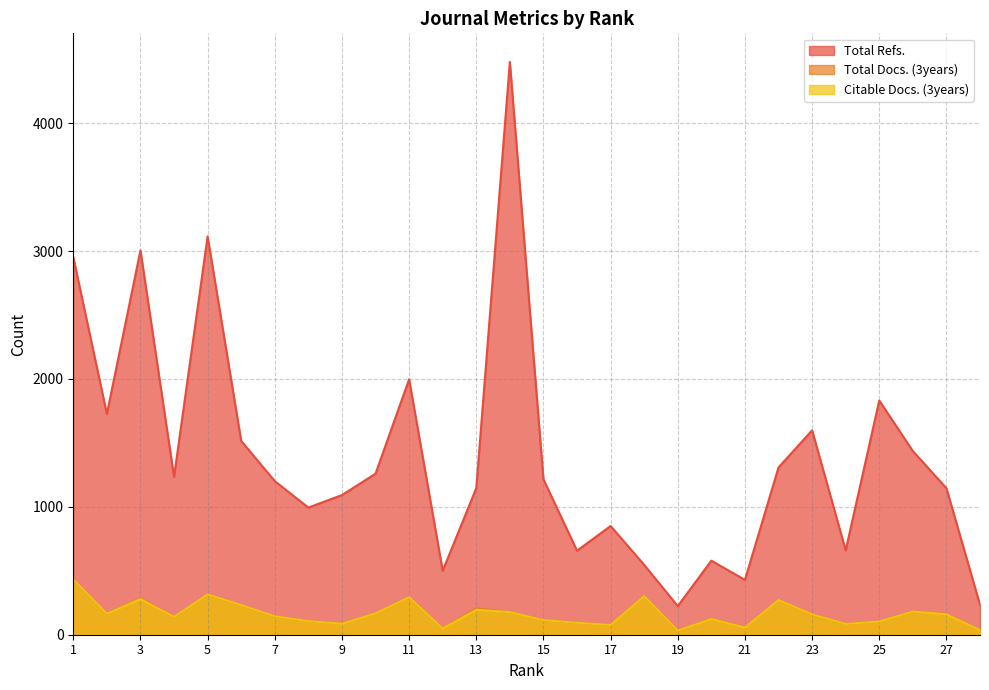

At which category does Total Refs. reach its first local peak?

3